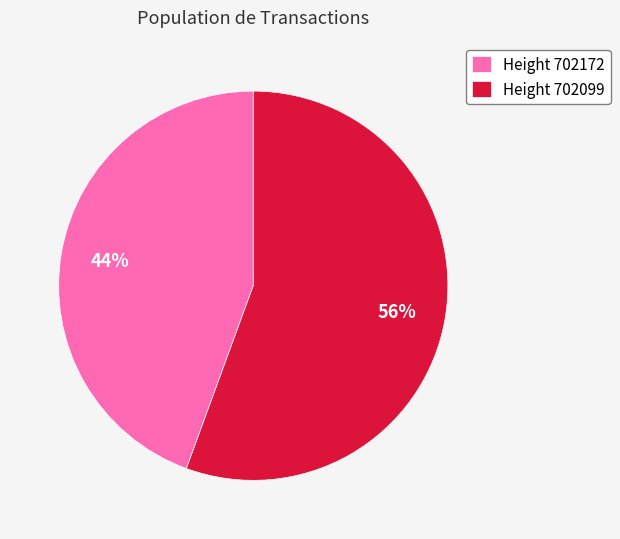

Which category accounts for the majority?

Height 702099